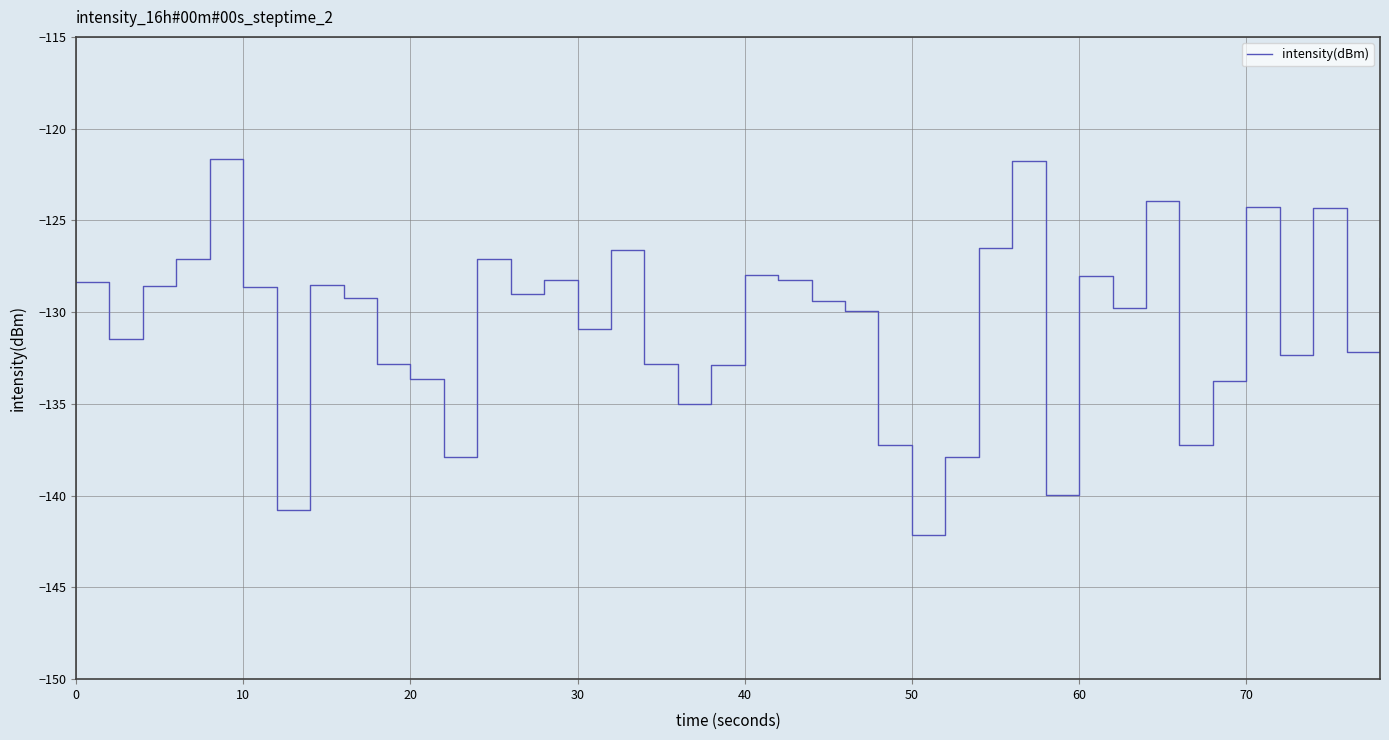

Is this an area chart (filled region under the line)?

No